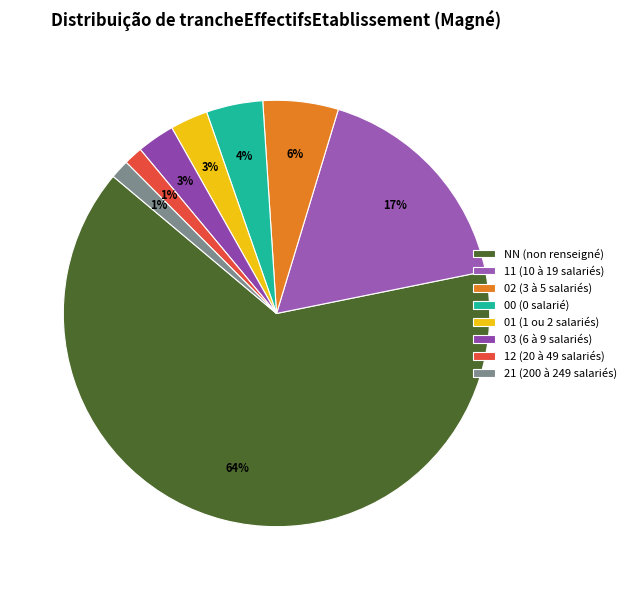

To the nearest percent, what is the difference between the NN and 02 slice percentages?

59%